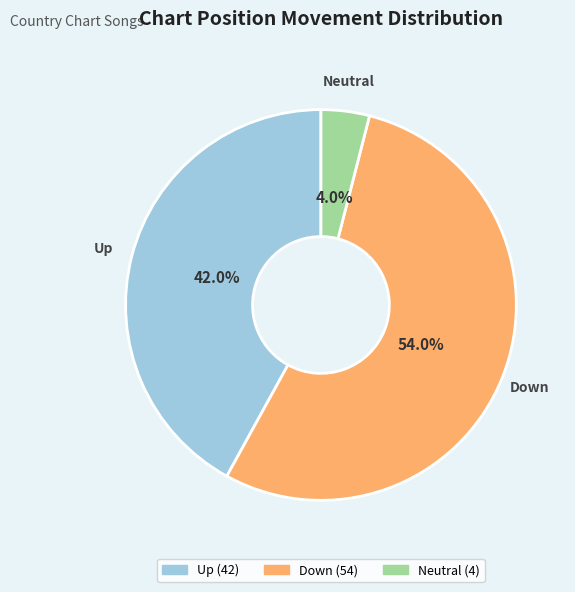

Does any single category account for the majority?

Yes